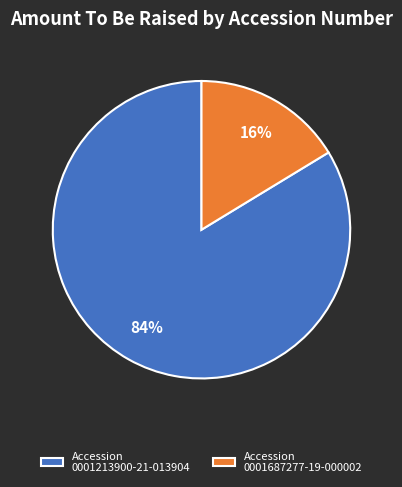

Which has a higher value, Accession 0001213900-21-013904 or Accession 0001687277-19-000002?

Accession 0001213900-21-013904